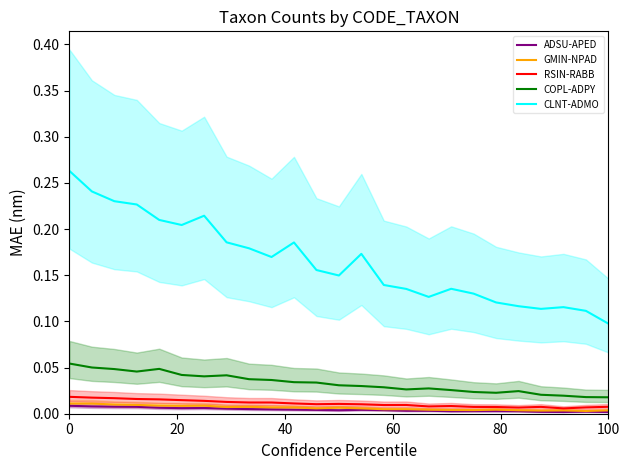

At how many categories does at least one series exceed 0?

25